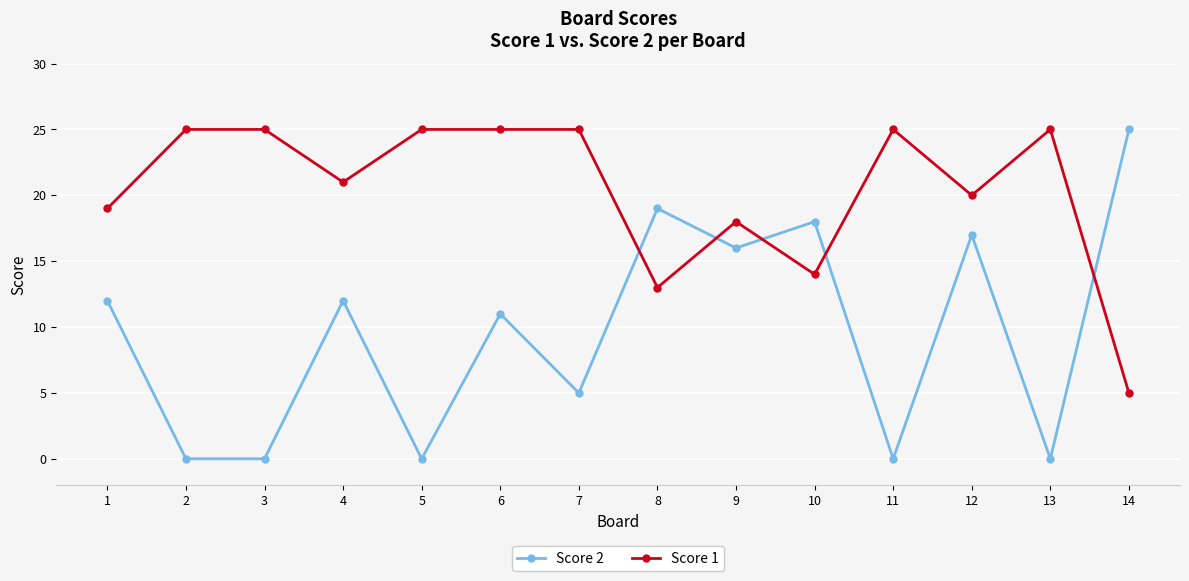

How many lines are shown in the chart?

2